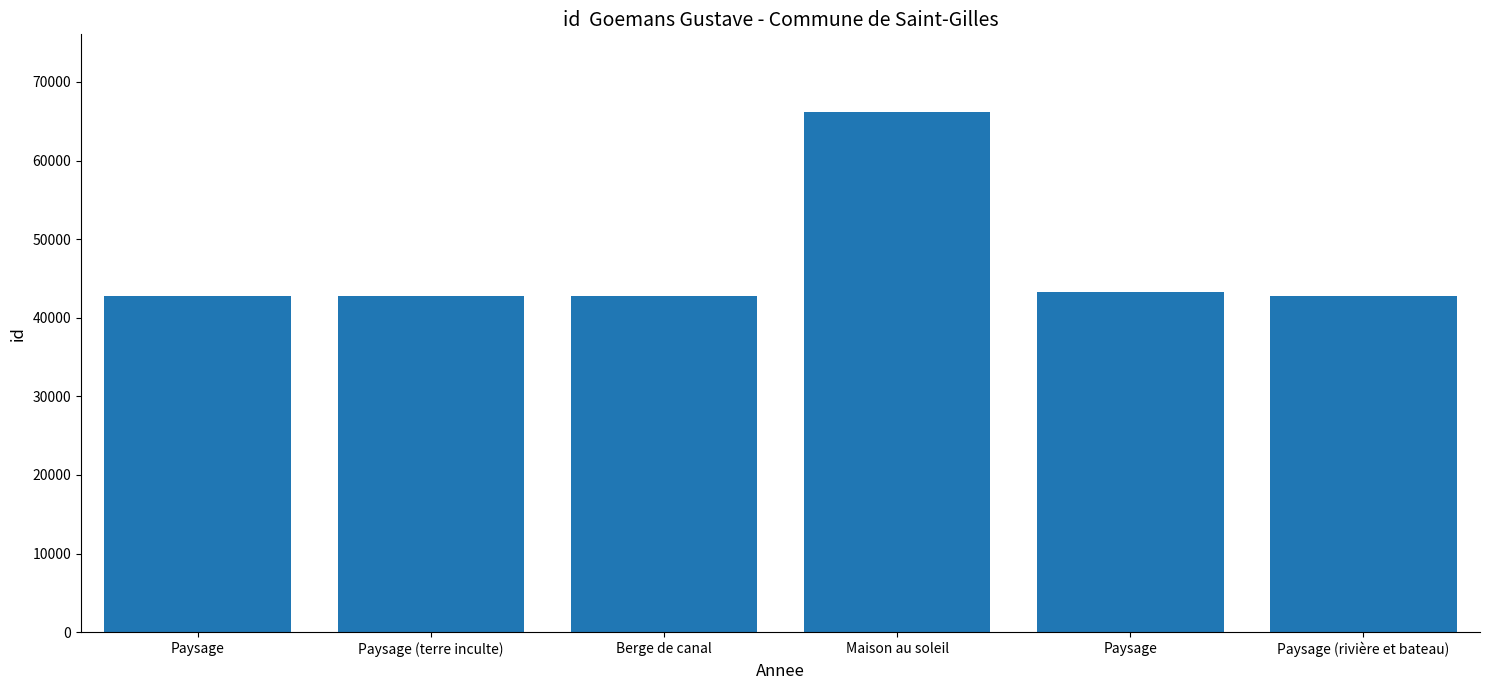

What is the difference between the maximum and minimum values?

23425